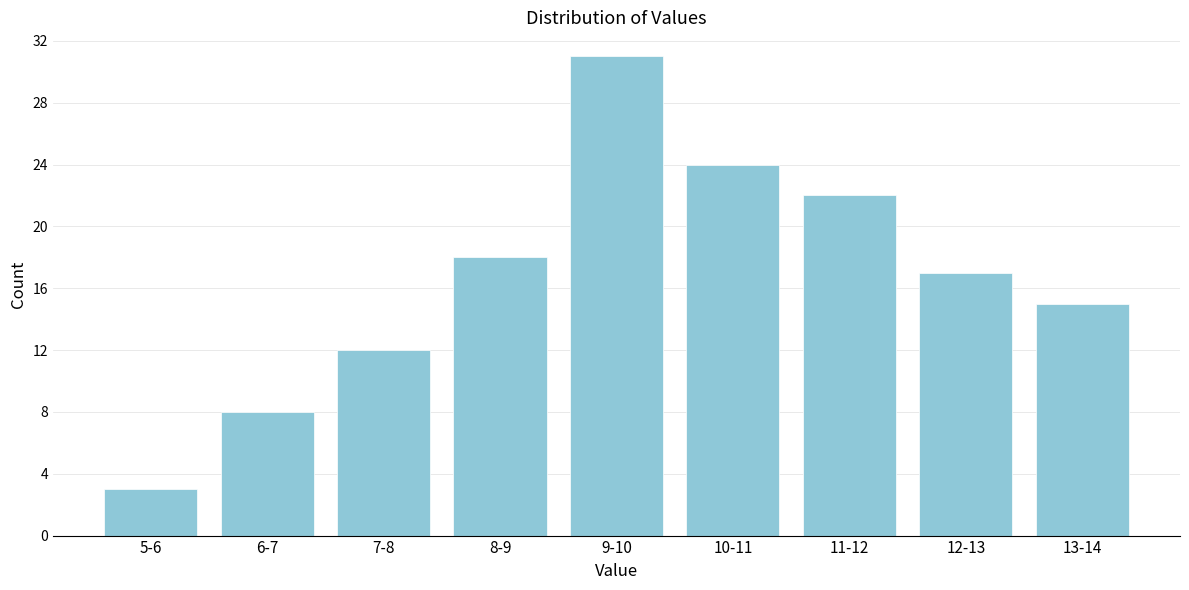

Reading left to right, what are all the values shown in this chart?

3	8	12	18	31	24	22	17	15